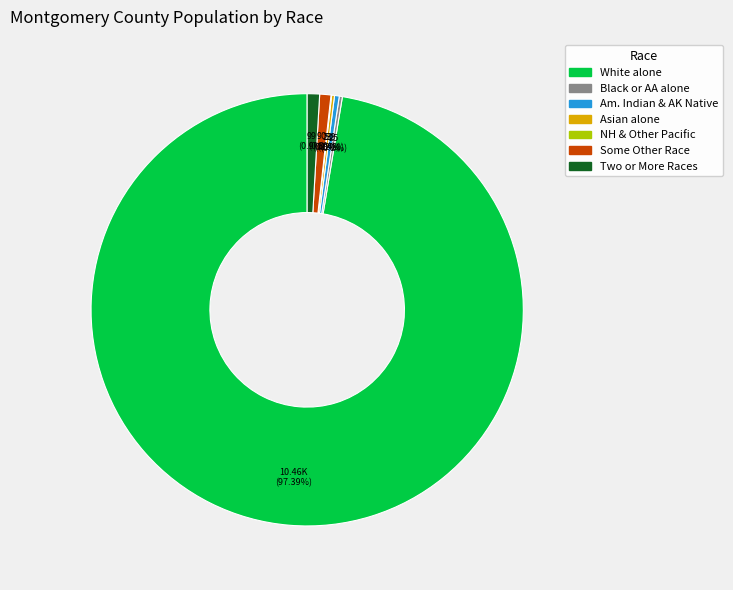

To the nearest percent, what percentage of the pie is White alone?

97%